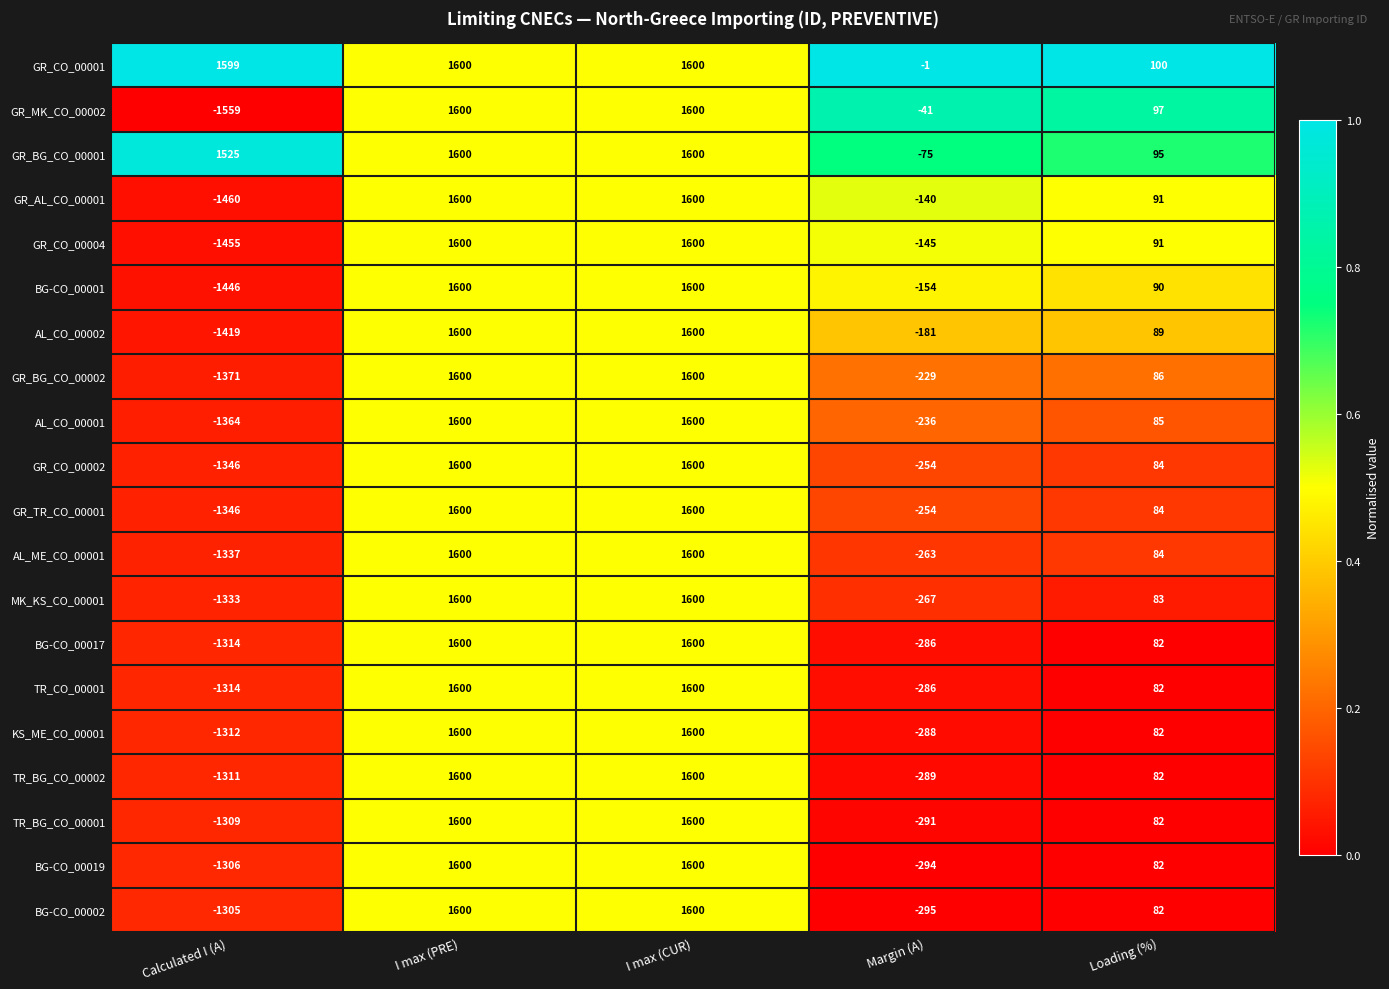

Which series has the largest total across all categories?

GR_CO_00001